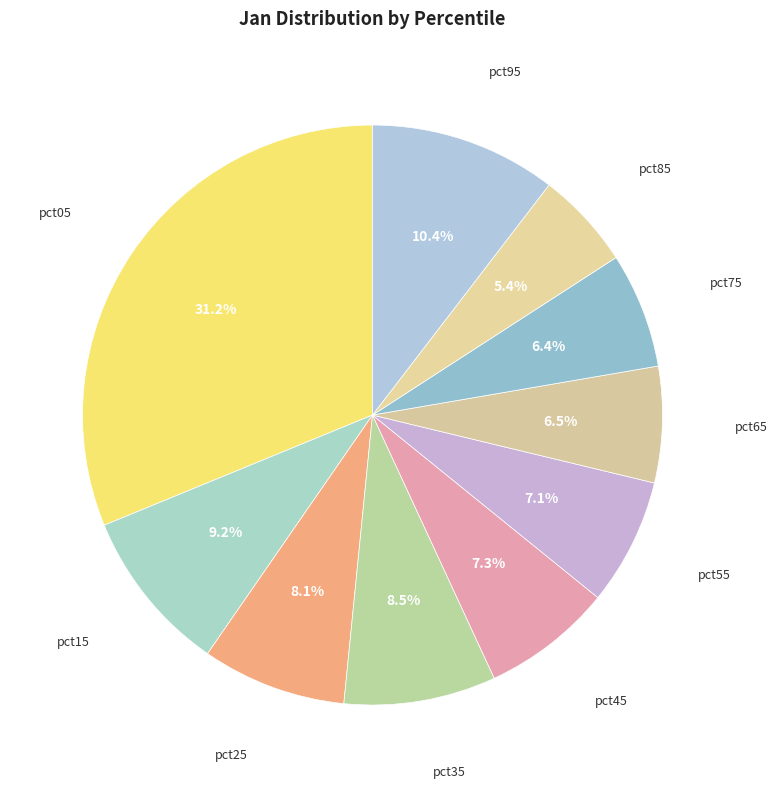

True or false: pct75 accounts for 21% of the total.

False